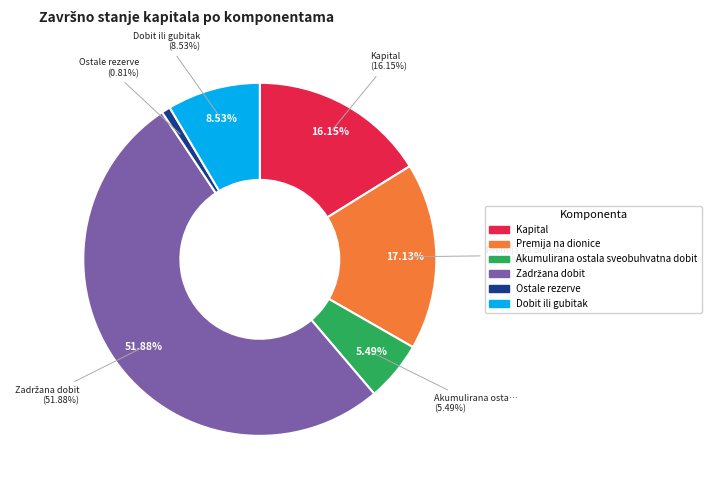

What percentage is NOT represented by Premija na dionice?

82.9%